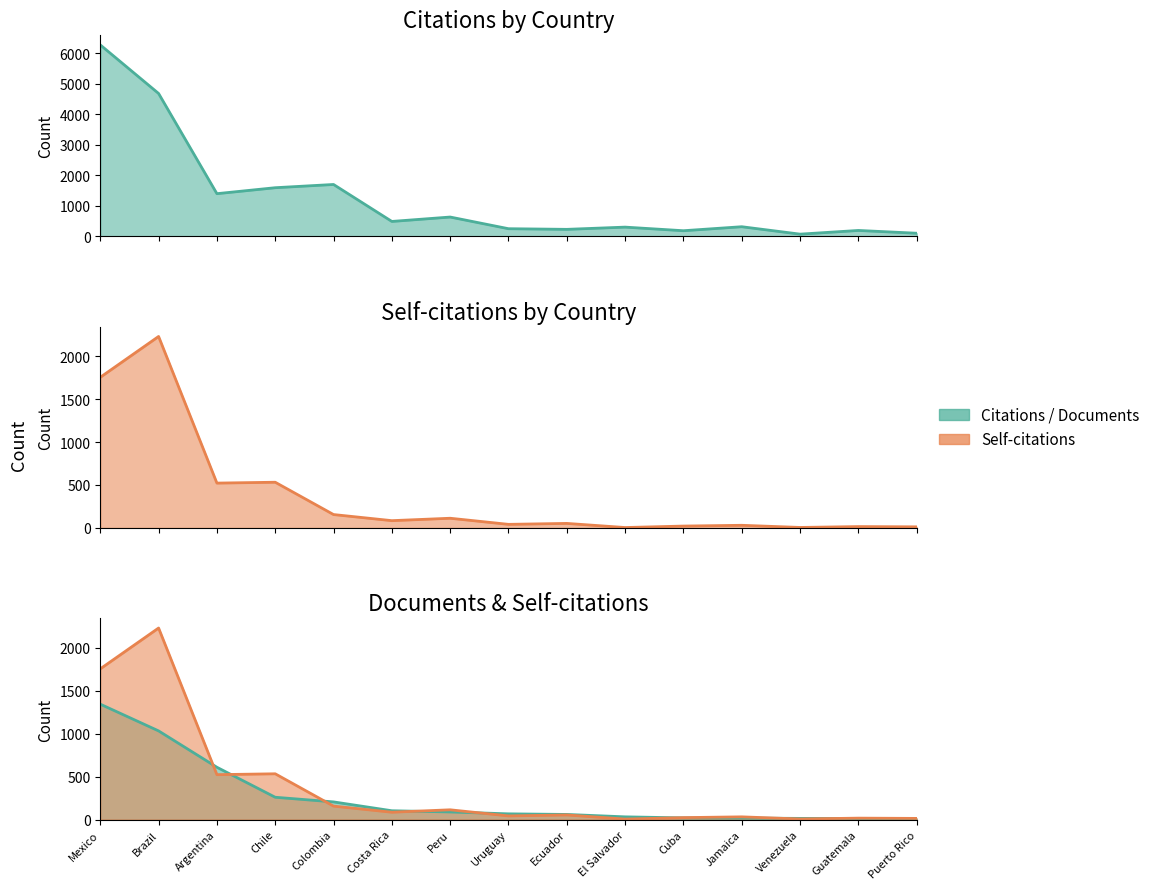

At which label is Documents closest to 676?

Argentina